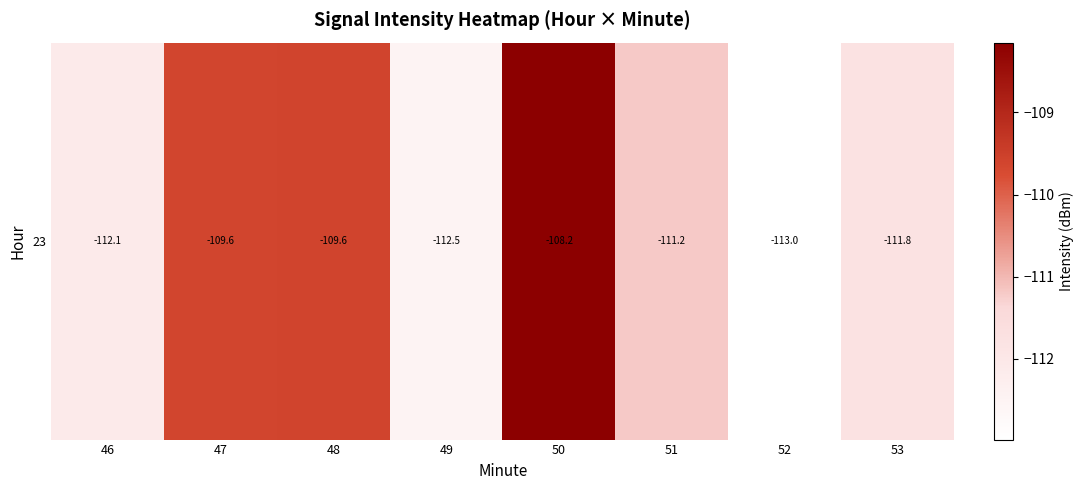

How many data points are less than -111?

5